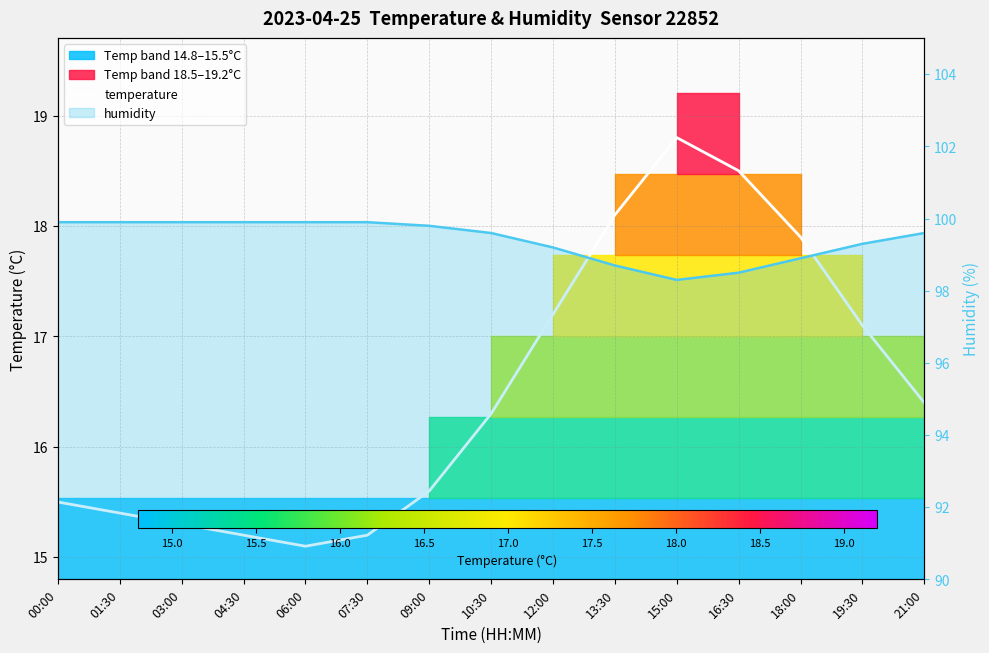

The value at 07:30 is 24.7. True or false?

False